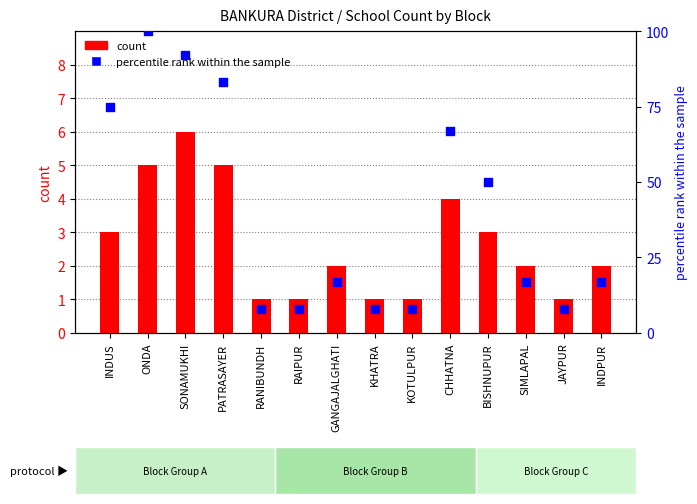

Is the value of count at RANIBUNDH greater than the value of percentile rank within the sample at JAYPUR?

No